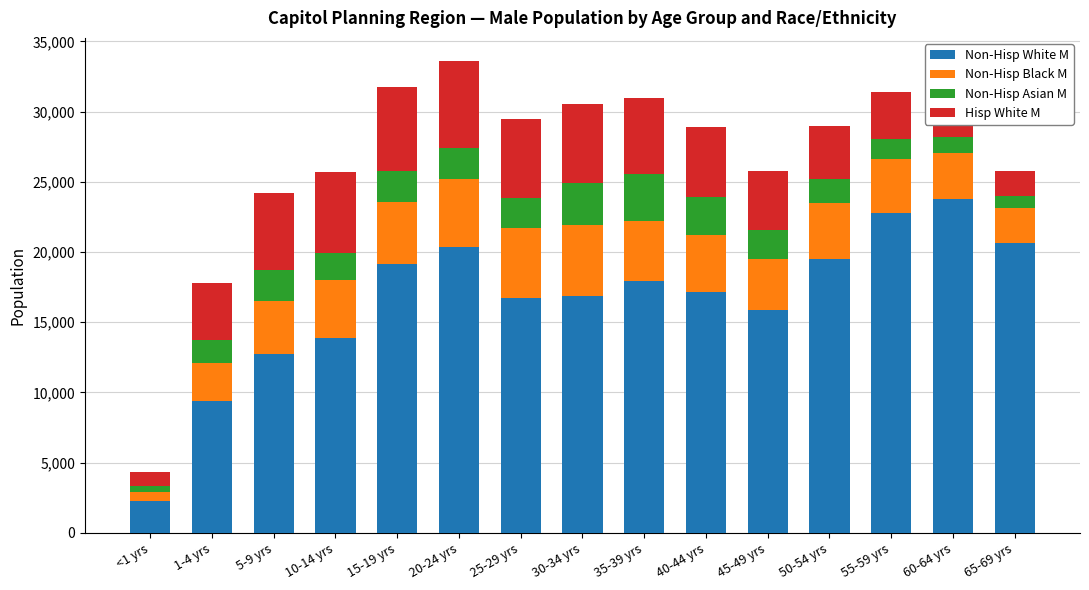

What is the total value across all series at 10-14 yrs?

25709